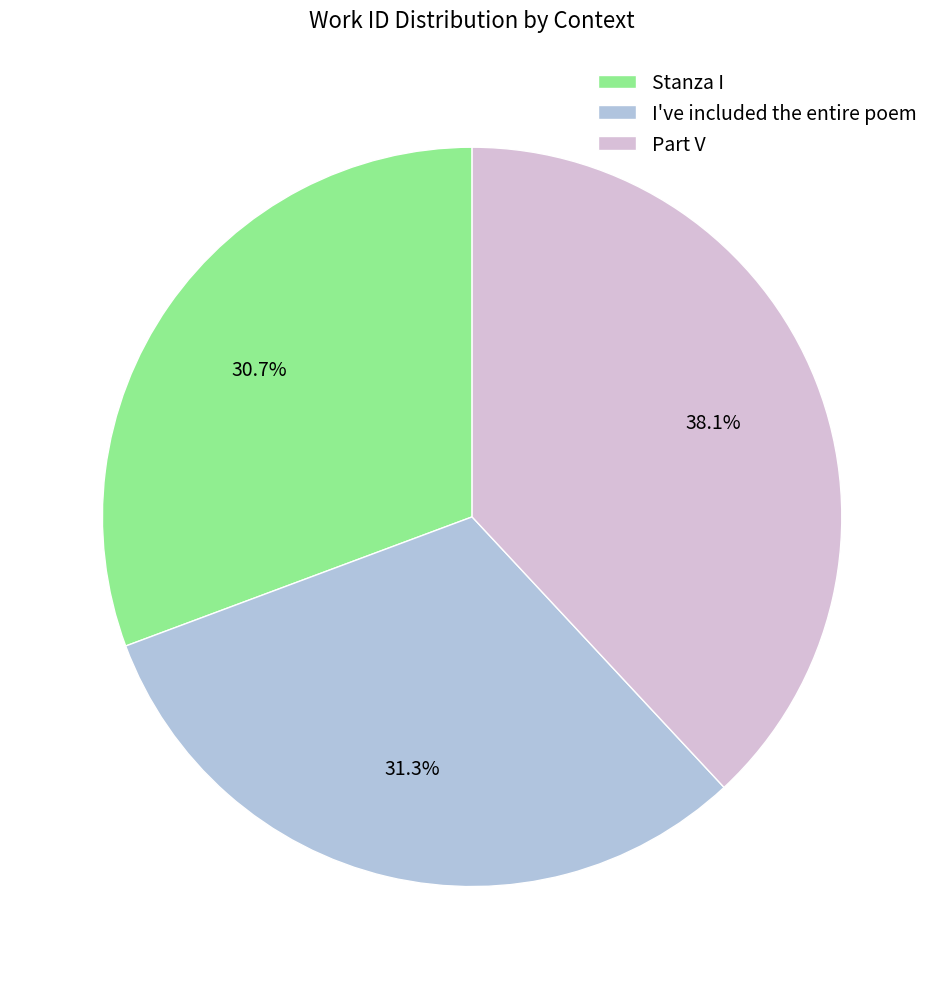

Is there a majority slice in this chart?

No